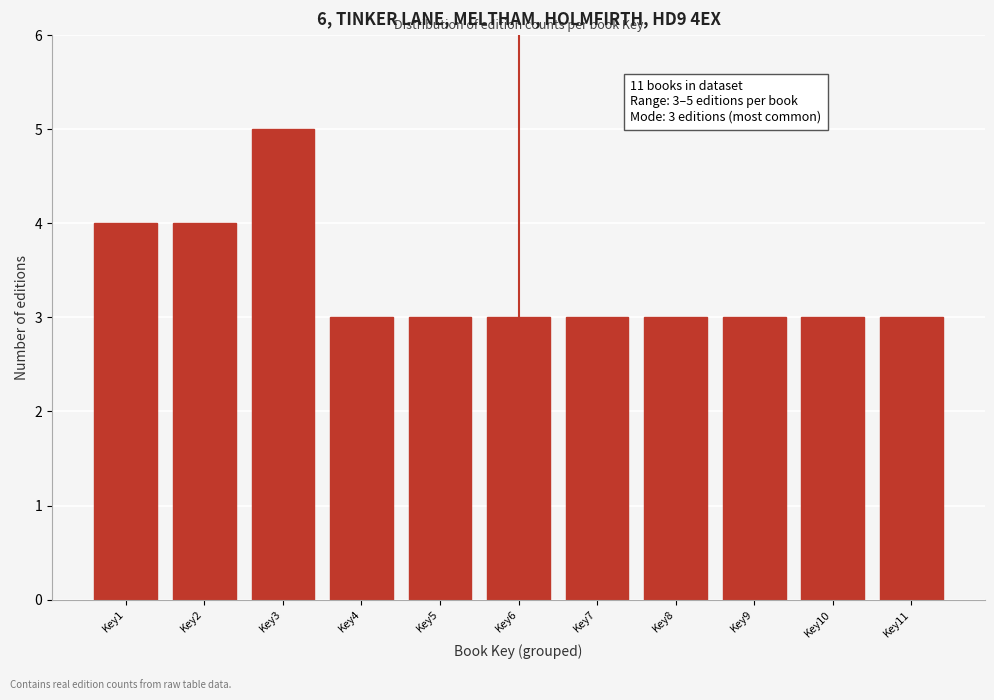

Reading left to right, transcribe all the data shown in this chart.

Key1=4	Key2=4	Key3=5	Key4=3	Key5=3	Key6=3	Key7=3	Key8=3	Key9=3	Key10=3	Key11=3